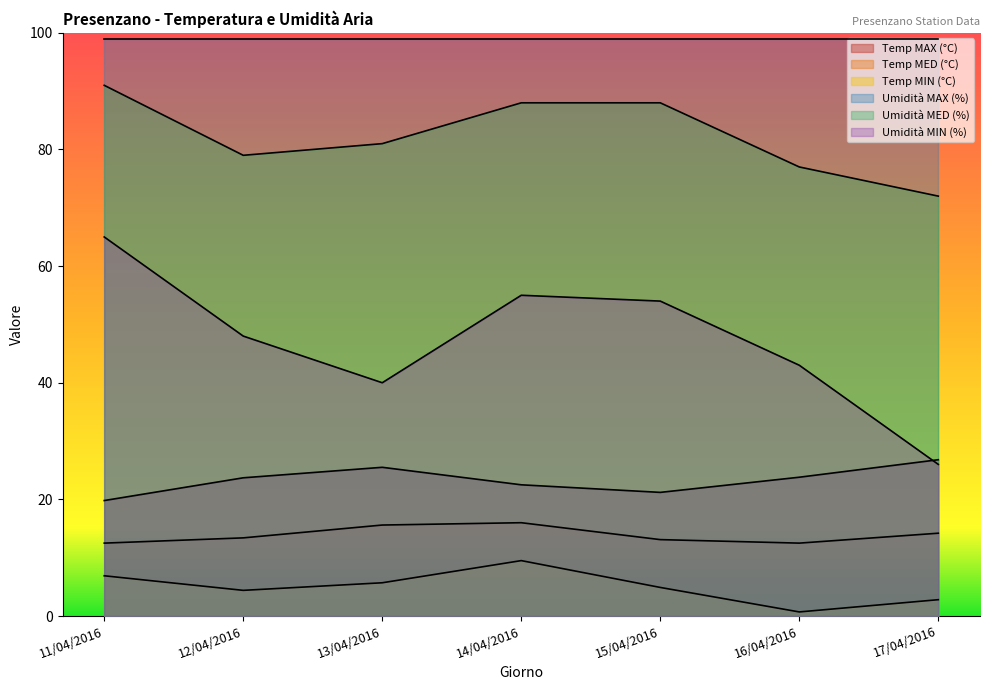

What is the total value across all series at 17/04/2016?

240.8